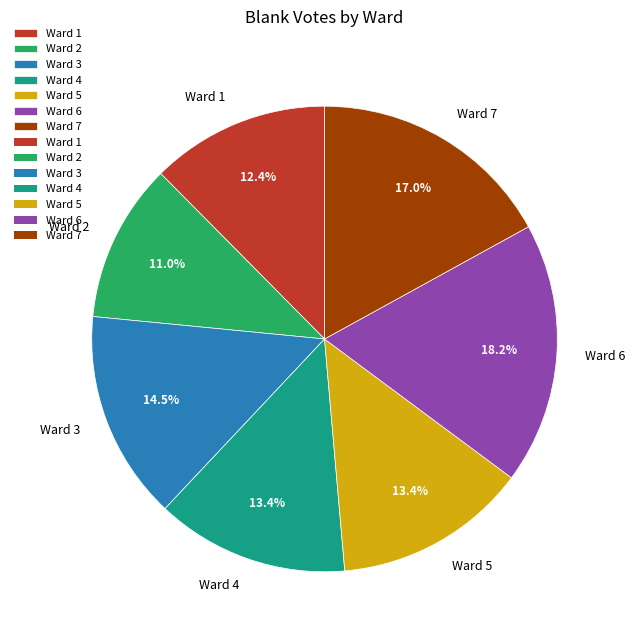

Is the sum of Ward 5 and Ward 6 greater than half?

No